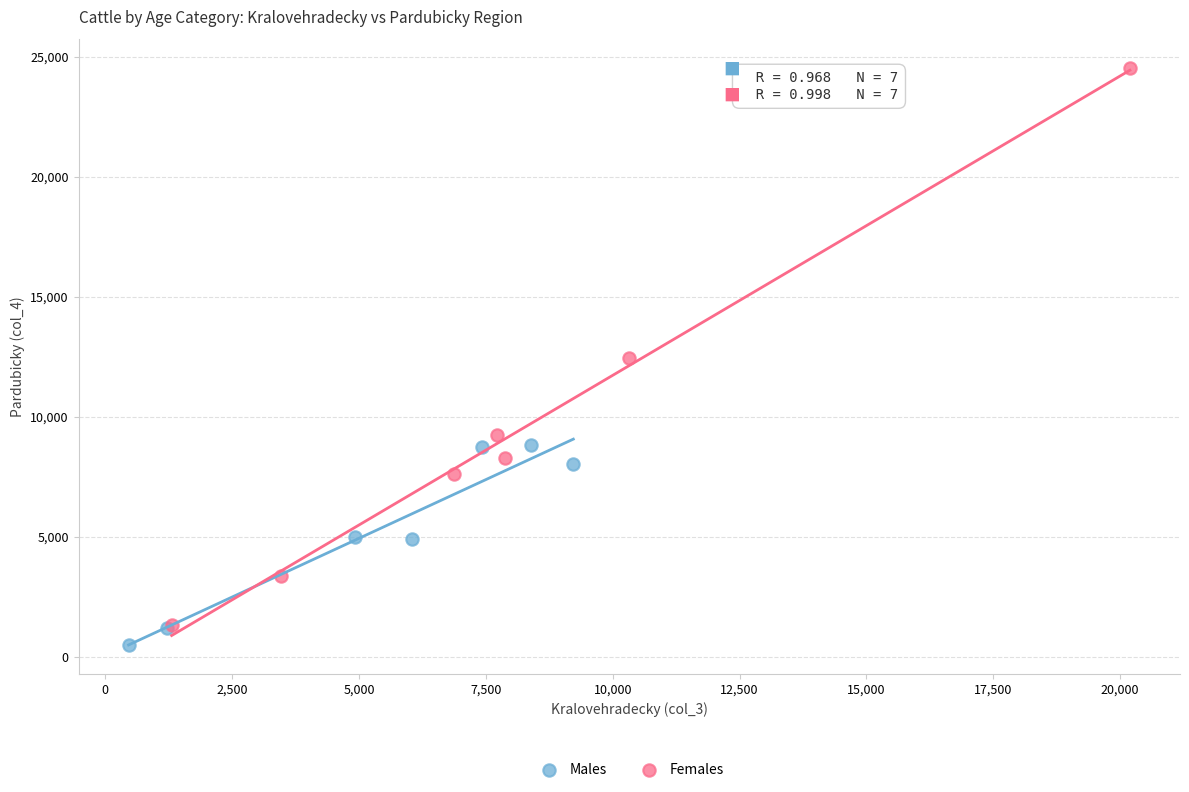

What are all the series names shown in the legend?

Males, Females